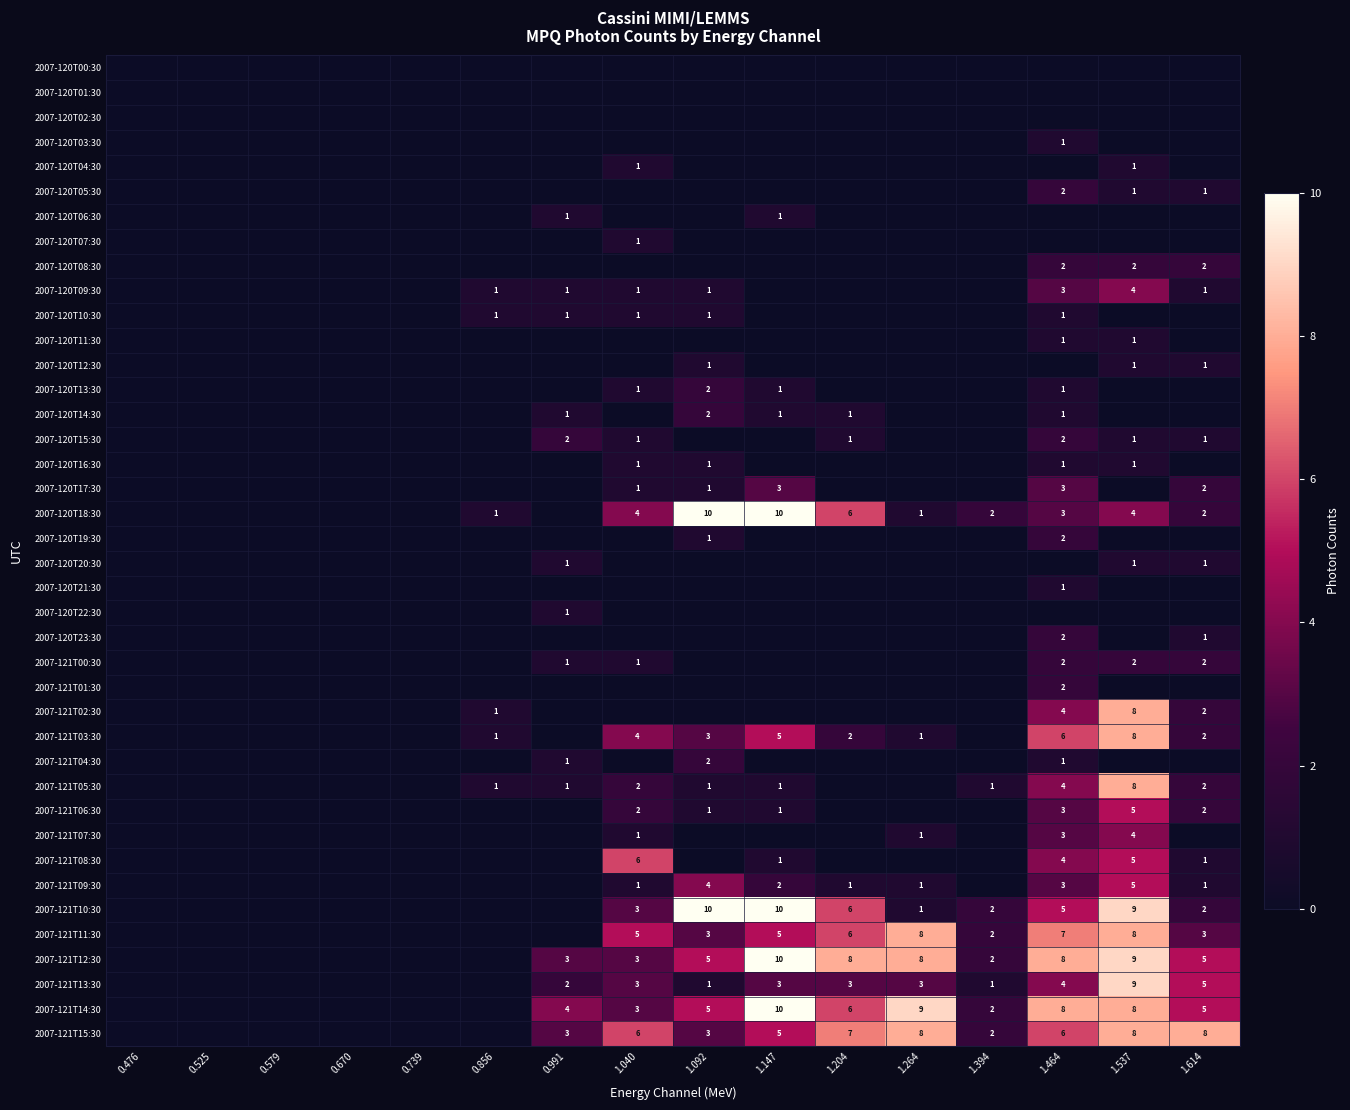

True or false: 2007-120T14:30 has a value of 1 at 1.147.

True